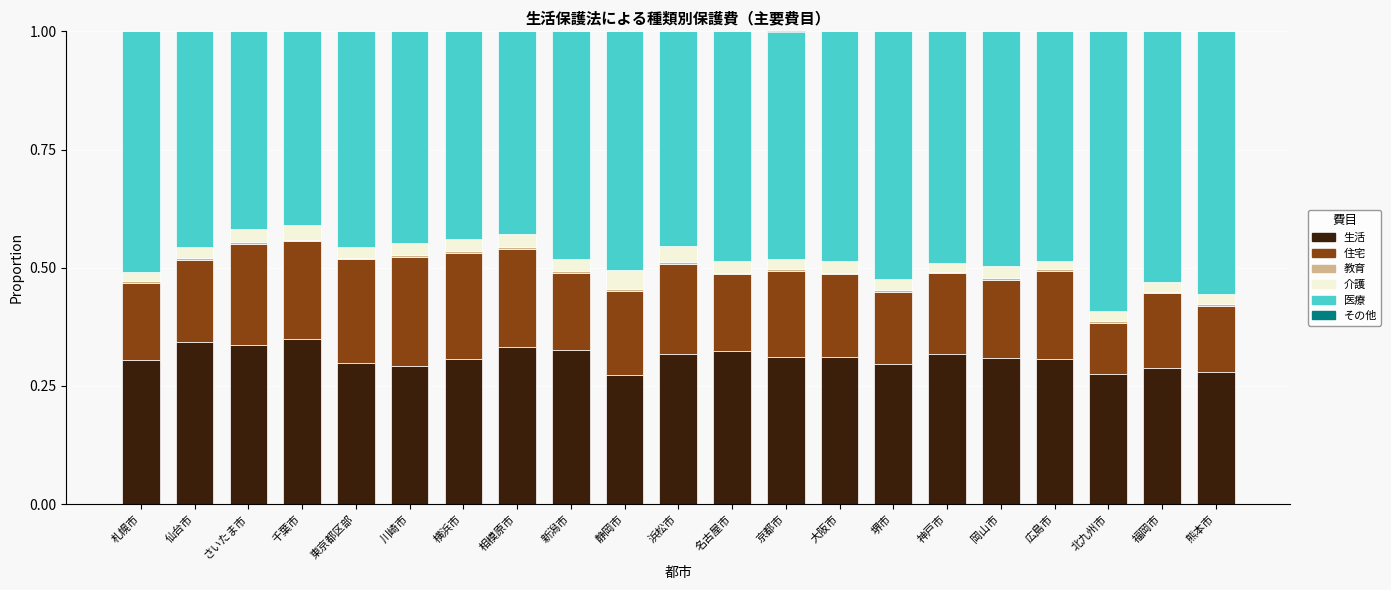

What is the label of the 15th bar from the right?

横浜市